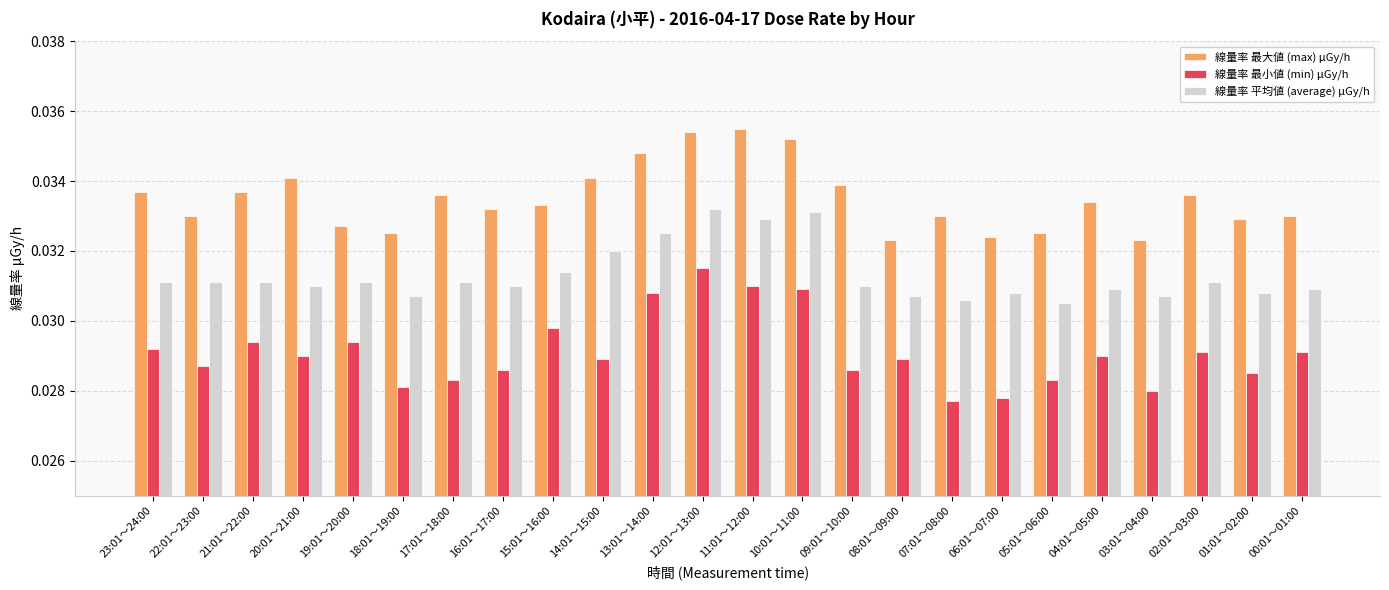

What is the sum of the 線量率 平均値 (average) μGy/h values at 03:01～04:00 and 04:01～05:00?

0.1